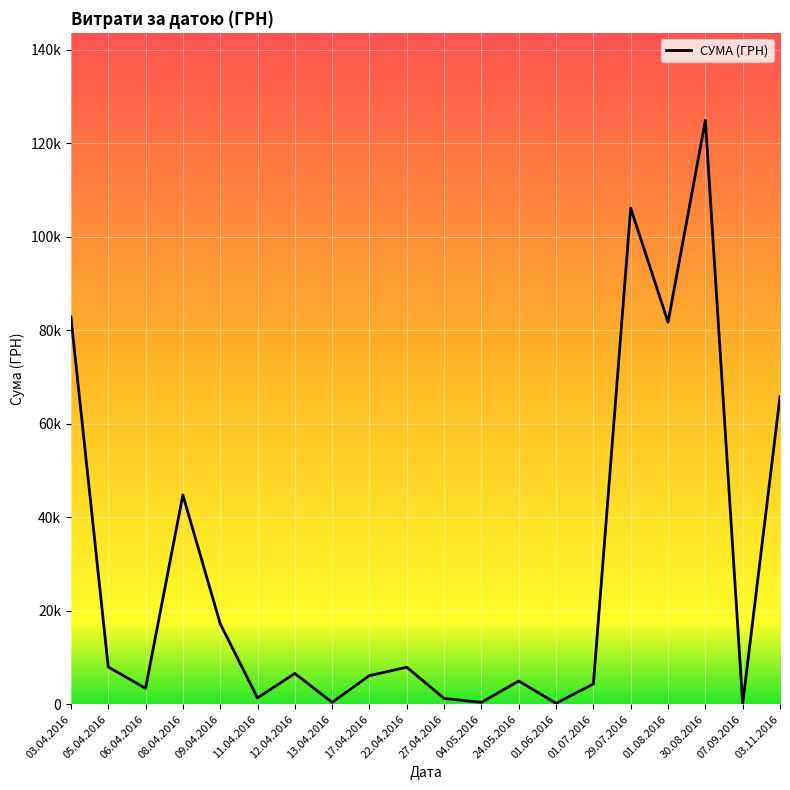

Does the chart have visible grid lines?

Yes